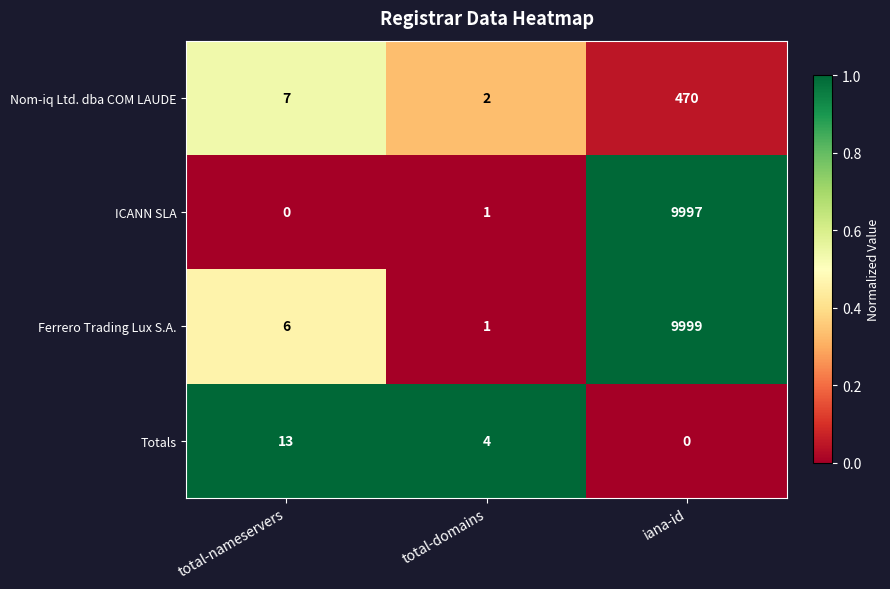

How many data points in Totals are less than 4?

1